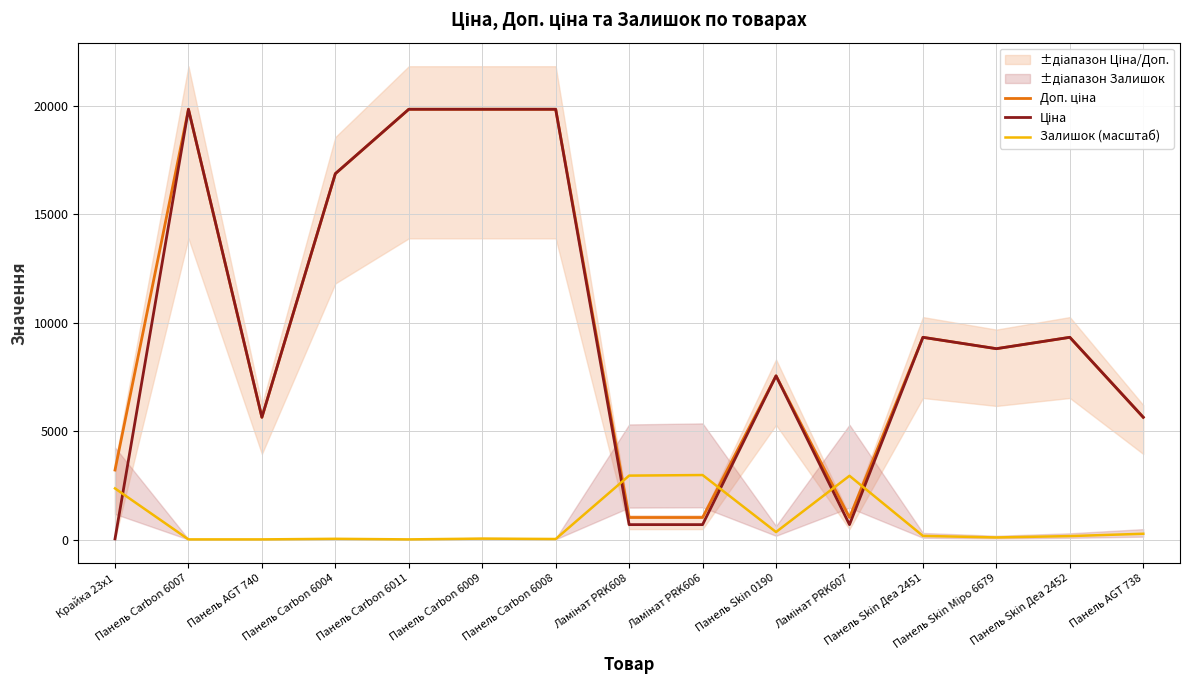

What is the difference between the highest and lowest values at Панель AGT 740?

5627.1